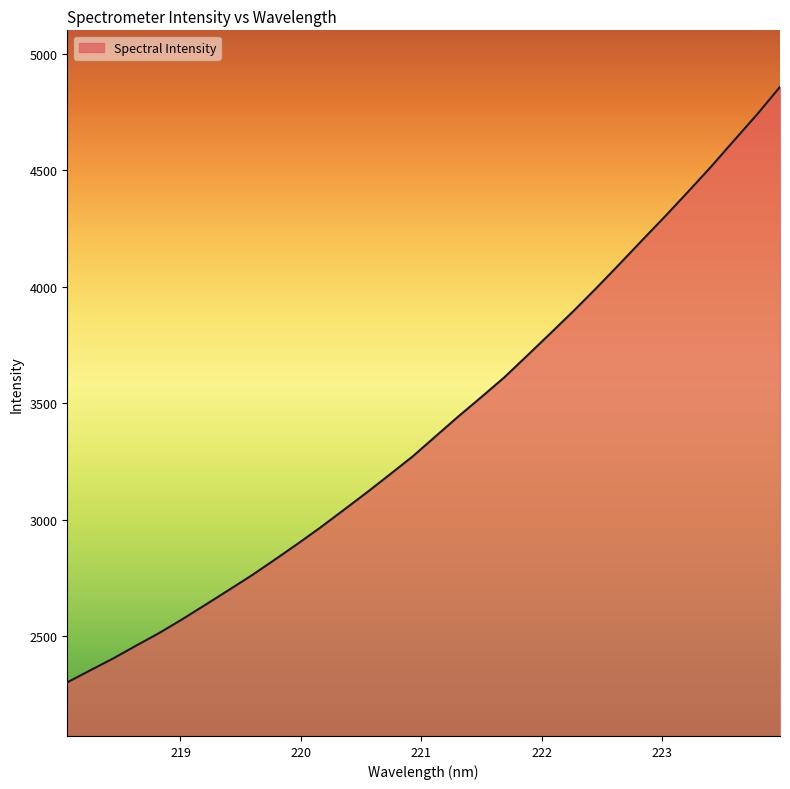

What is the smallest value displayed?

2302.5